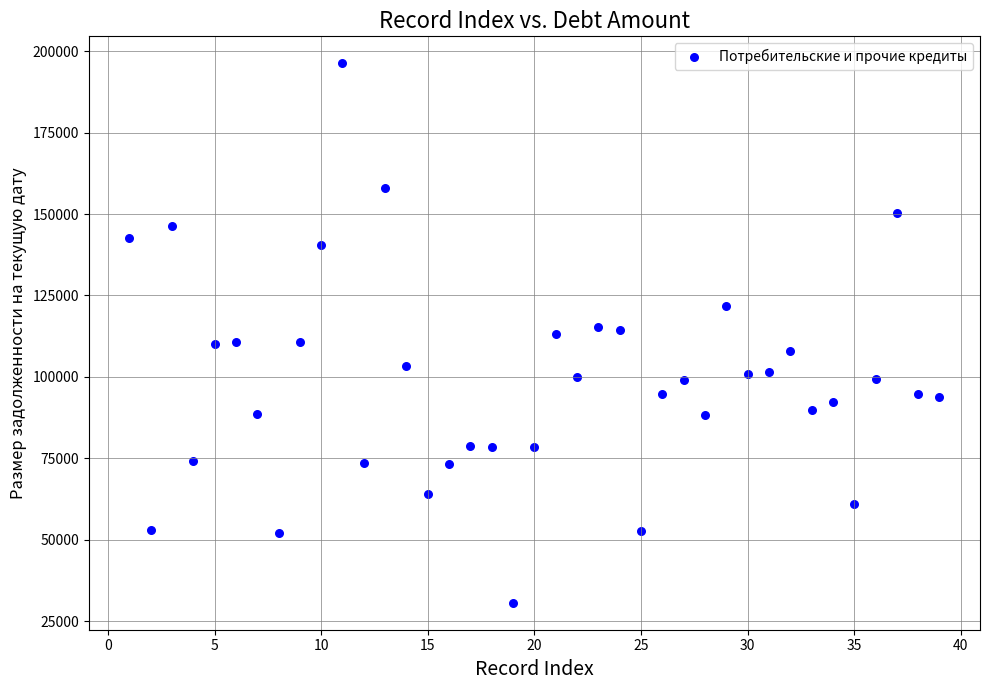

What is the range of X values (max minus min)?

38.0